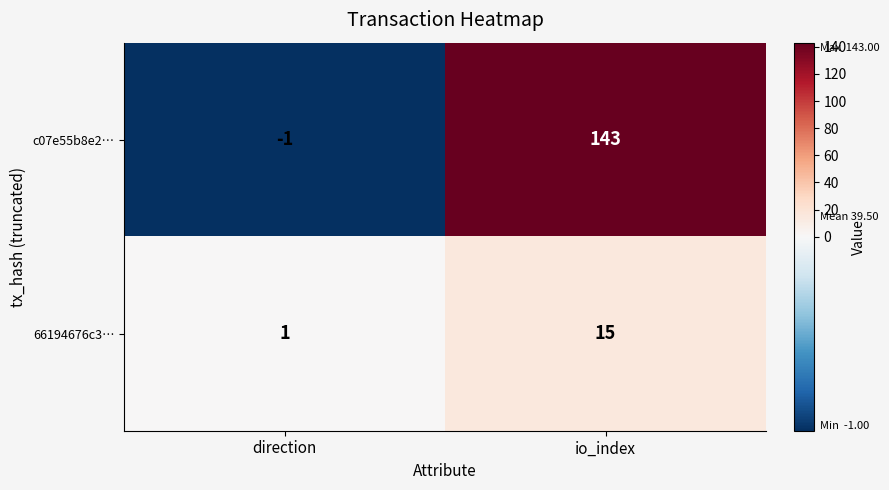

Is it true that 66194676c3… equals 1 at direction?

True